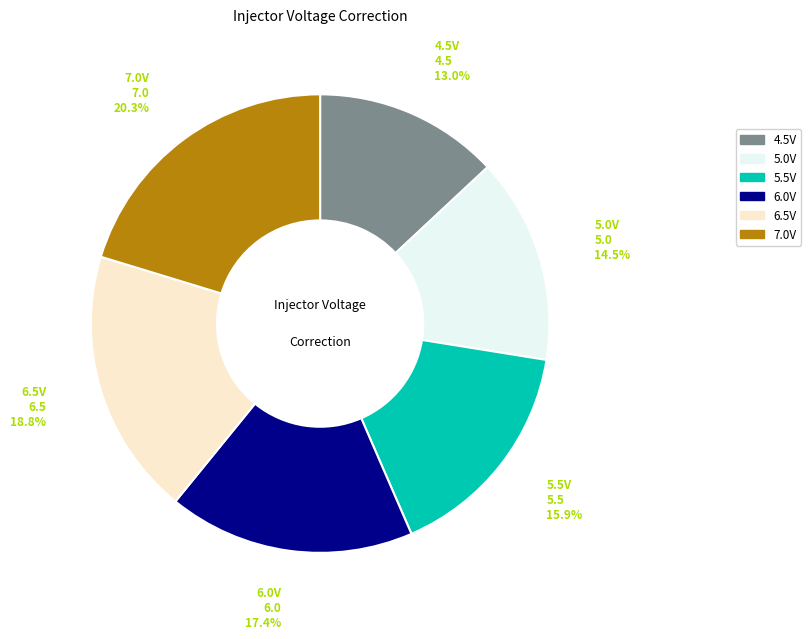

Rank the categories by value from lowest to highest.

4.5V, 5.0V, 5.5V, 6.0V, 6.5V, 7.0V